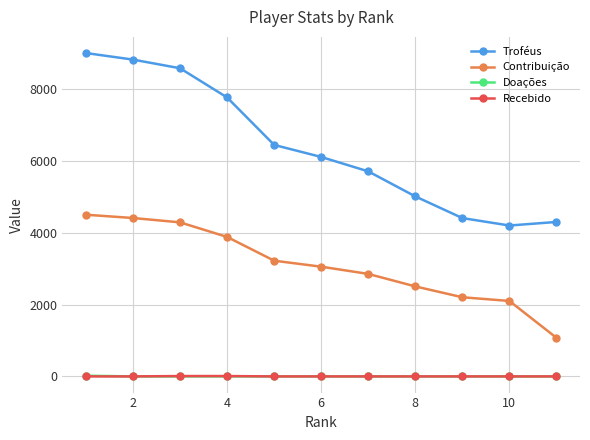

True or false: Contribuição and Recebido cross at least once.

False